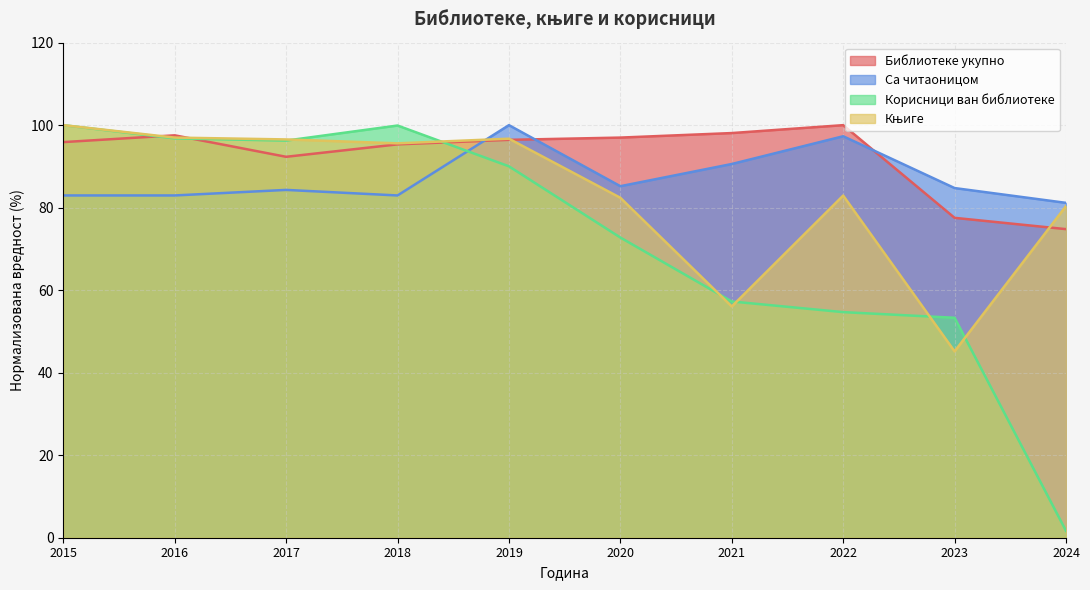

At which category is the sum across all series the highest?

2019